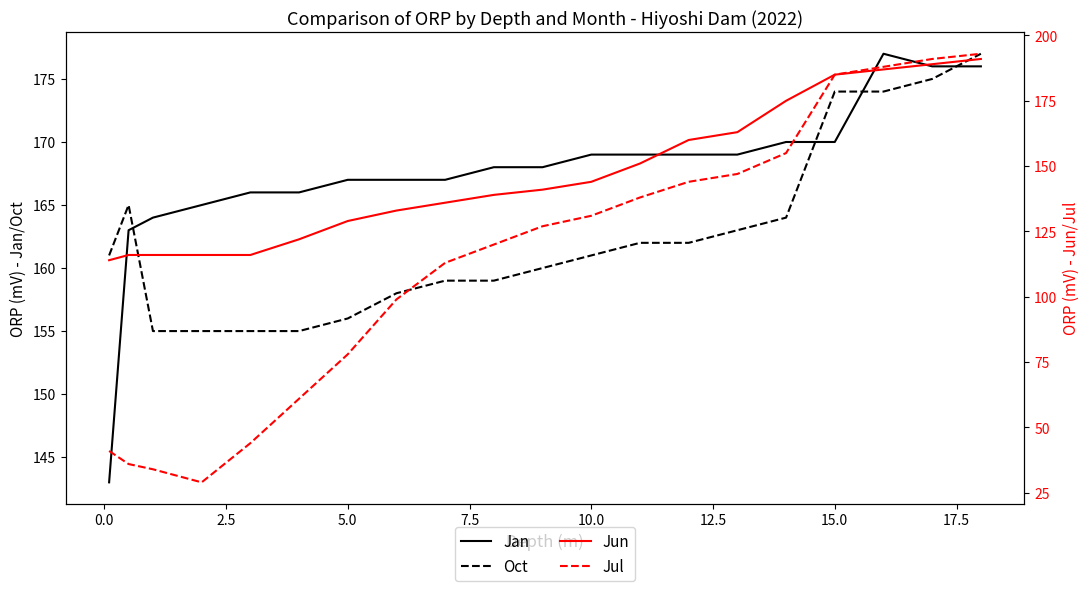

True or false: Jul has more than 0 points higher than both neighbors.

False